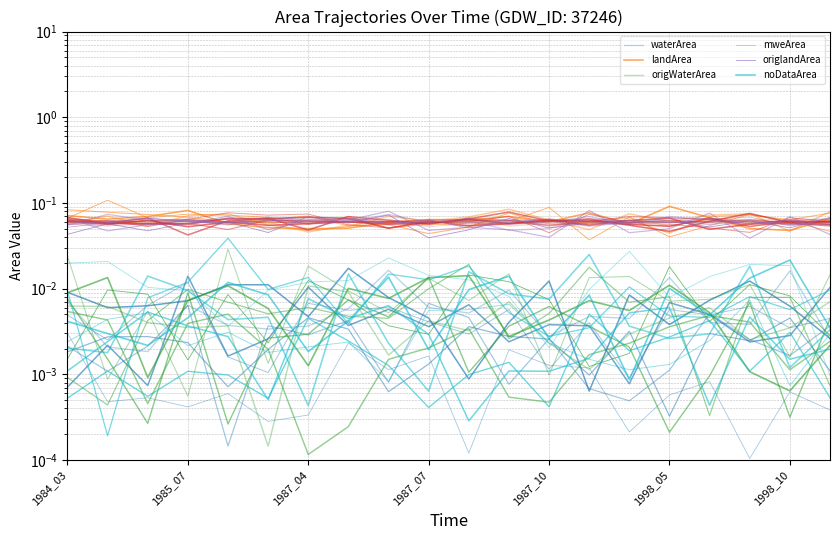

Between which two adjacent categories do mweArea and origlandArea first intersect?

1984_03 and 1985_07